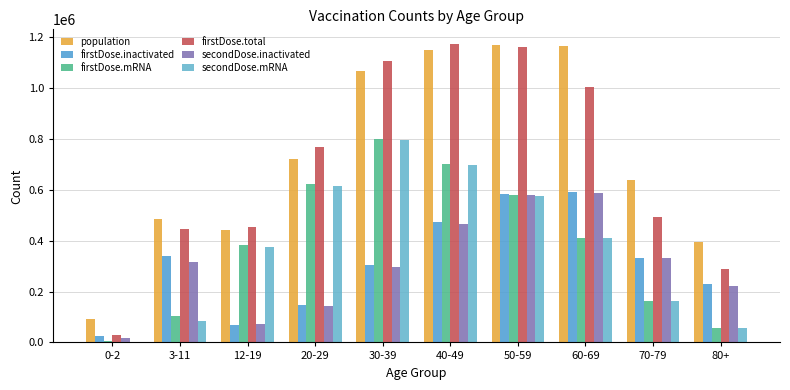

What is the difference between the second highest and minimum values in the population series?

1074366